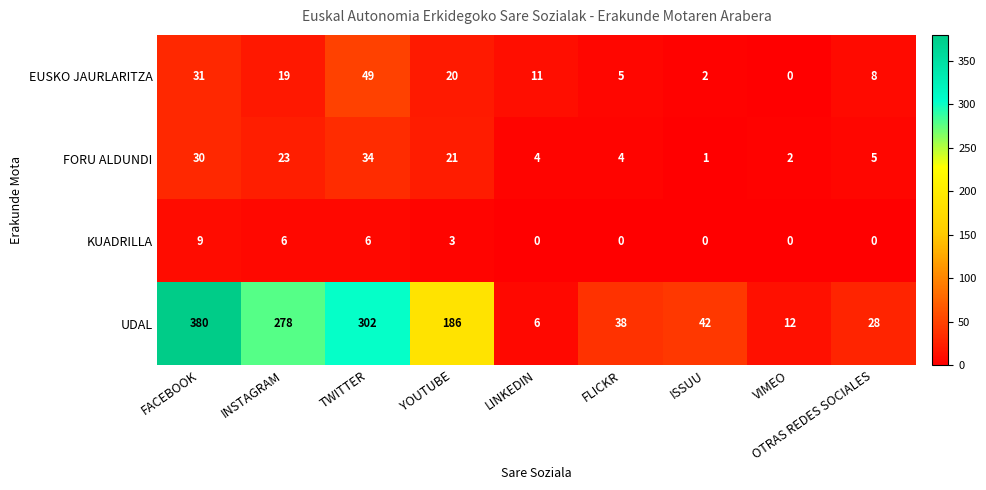

What is the total value across all series at YOUTUBE?

230